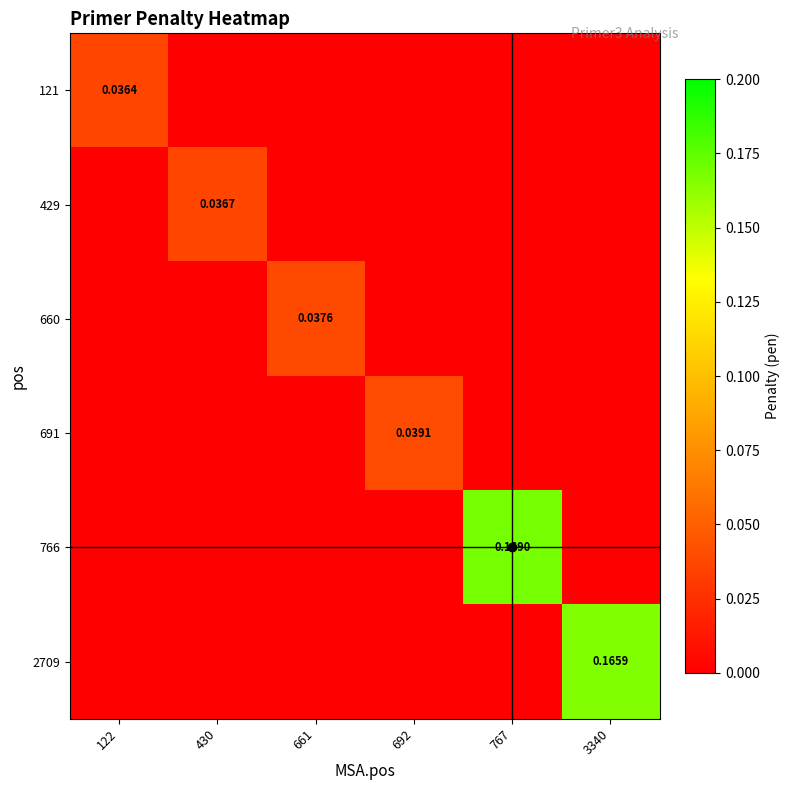

At which category is the sum across all series the highest?

767